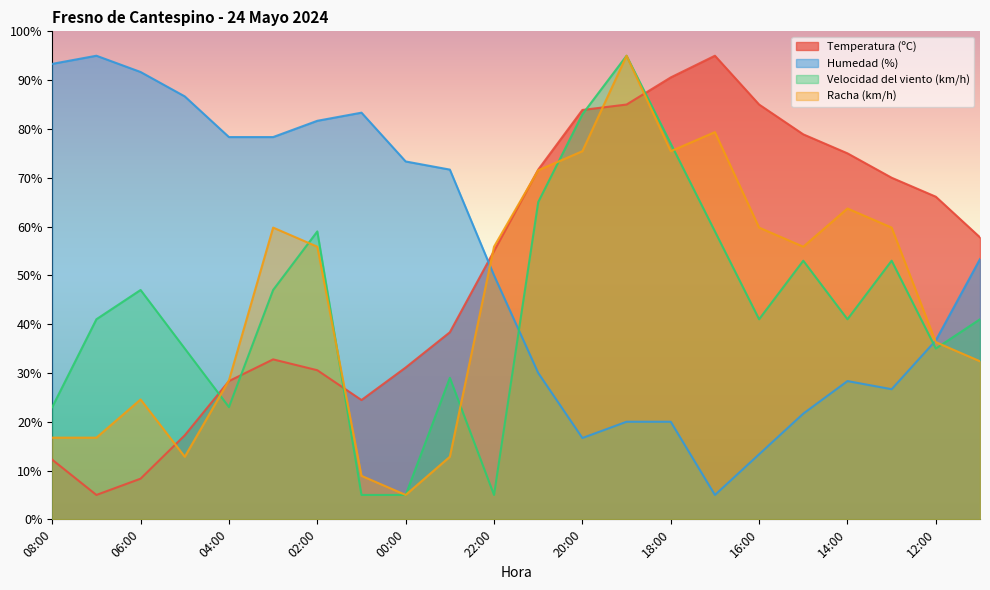

Which series has the largest total across all categories?

Humedad (%)